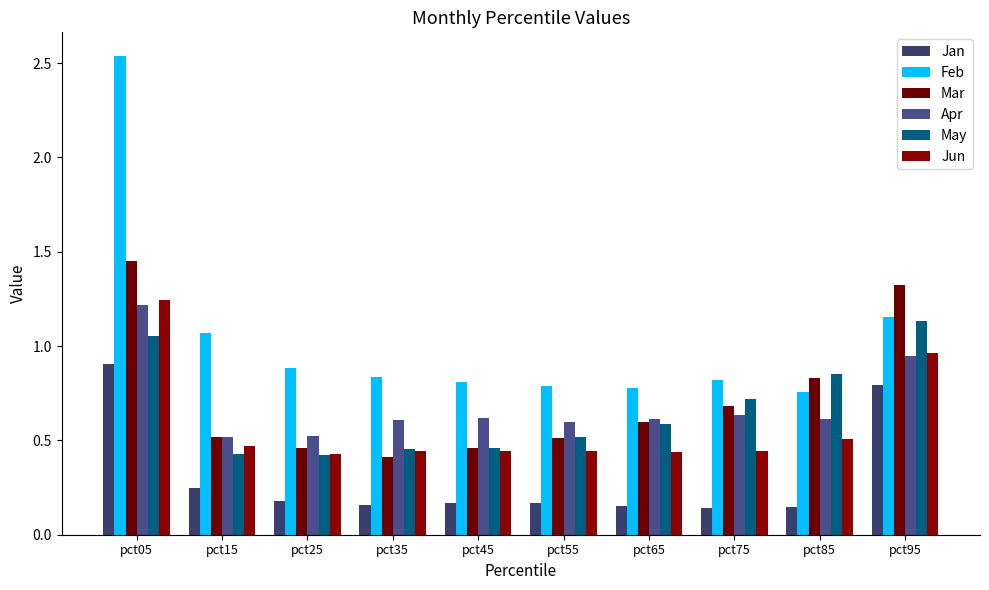

List the series in order of their peak value, highest first.

Feb, Mar, Jun, Apr, May, Jan